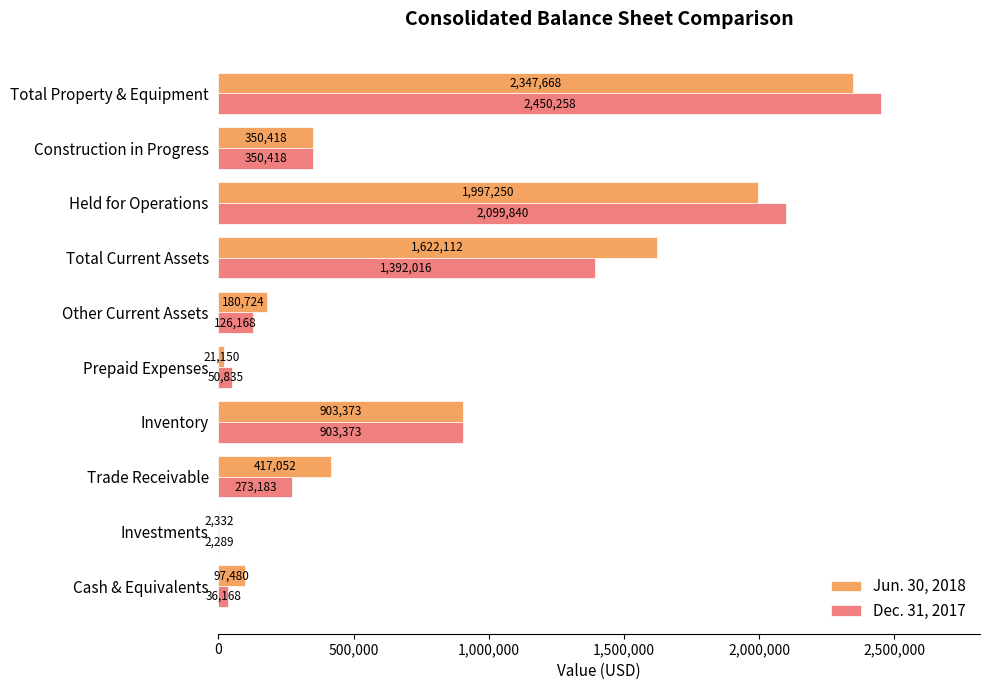

How many data points does each series have?

10